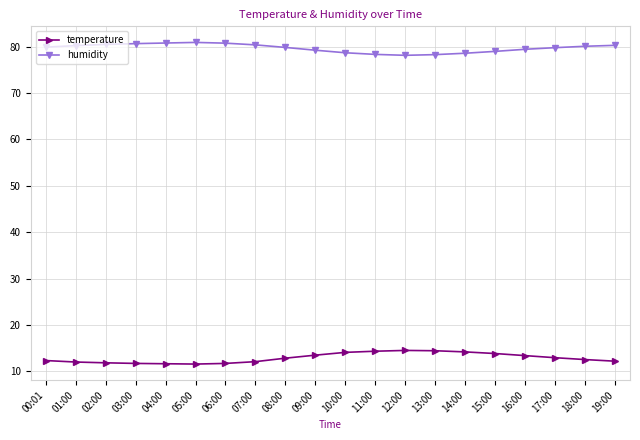

Is it true that humidity equals 32.5 at 08:00?

False